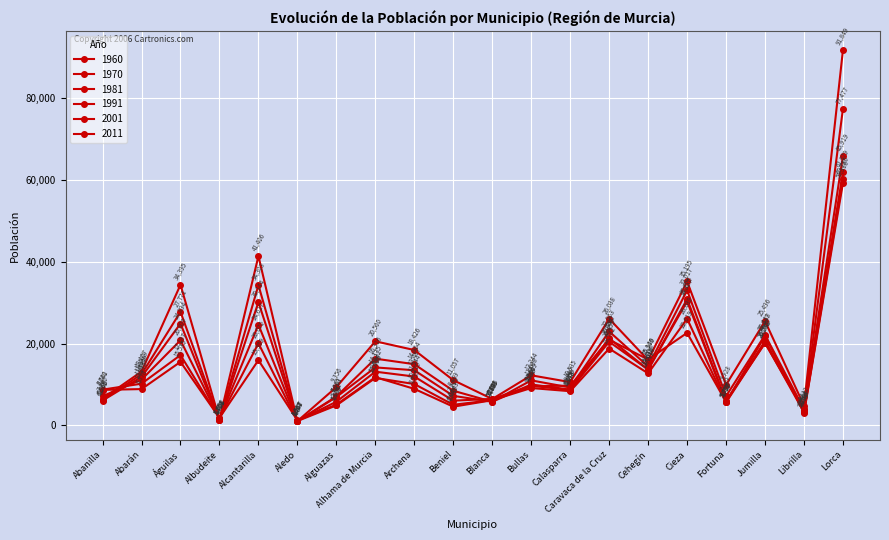

How many series are shown in this chart?

6